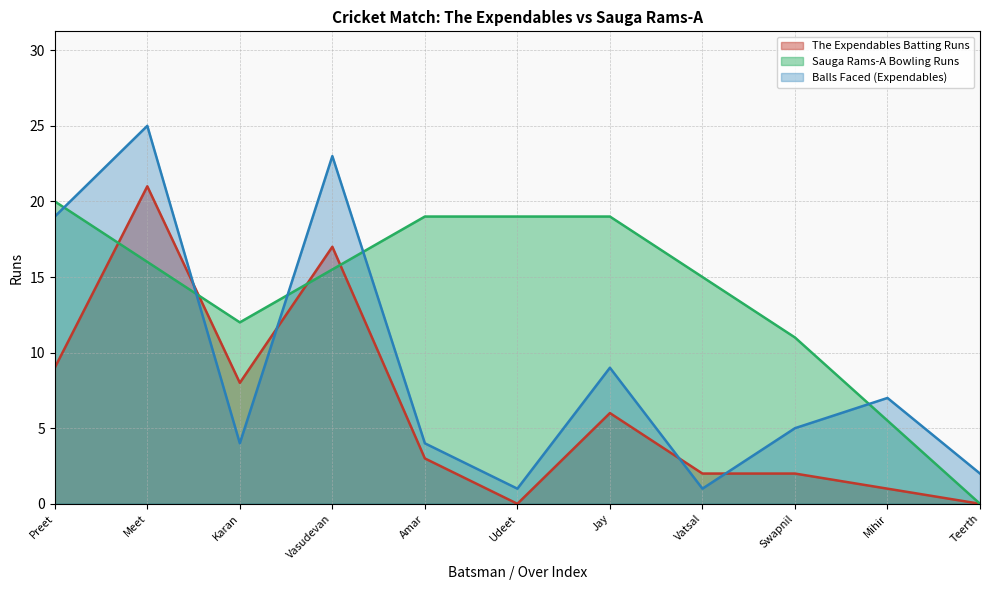

Which has a higher value, Amar or Jay?

Jay